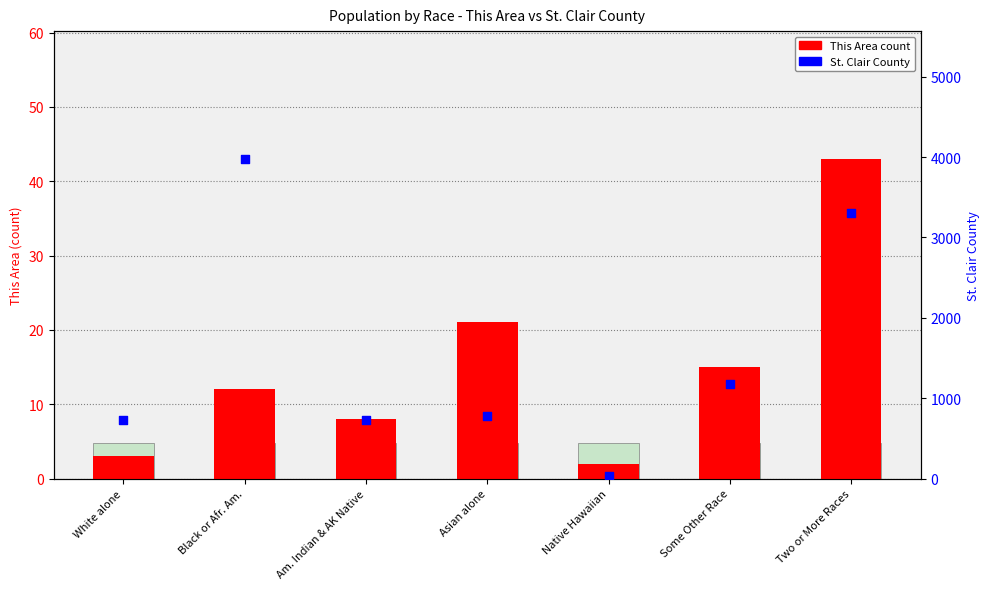

What are all the series names shown in the legend?

This Area count, St. Clair County